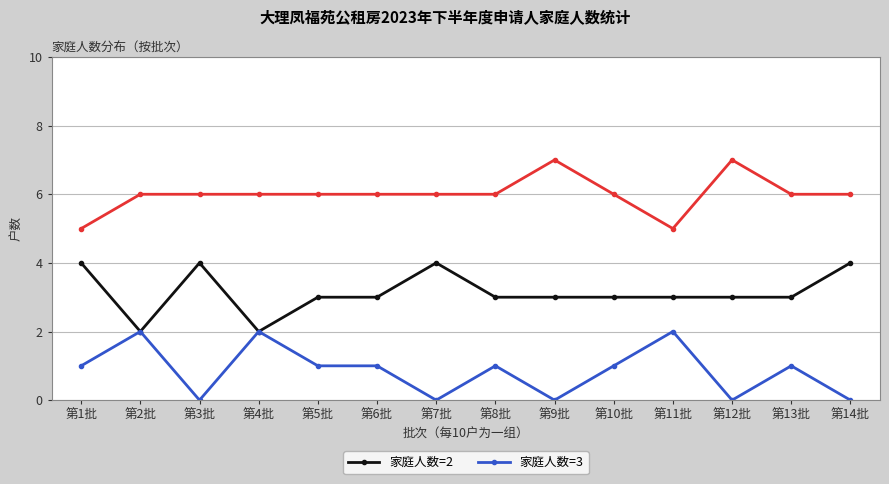

What is the total value across all series at 第13批?

10